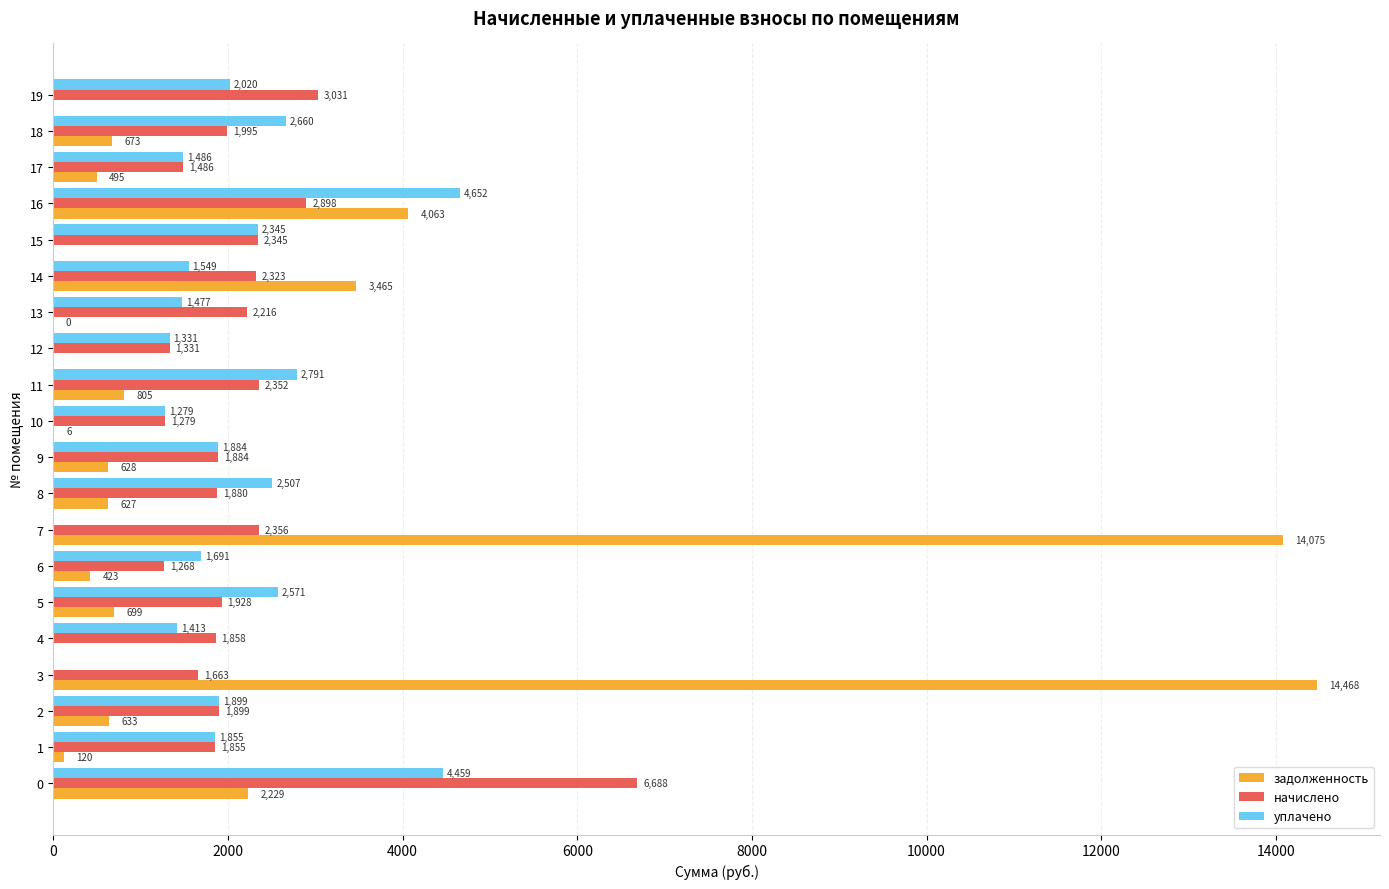

Between 0 and 6, which series saw the biggest shift?

начислено